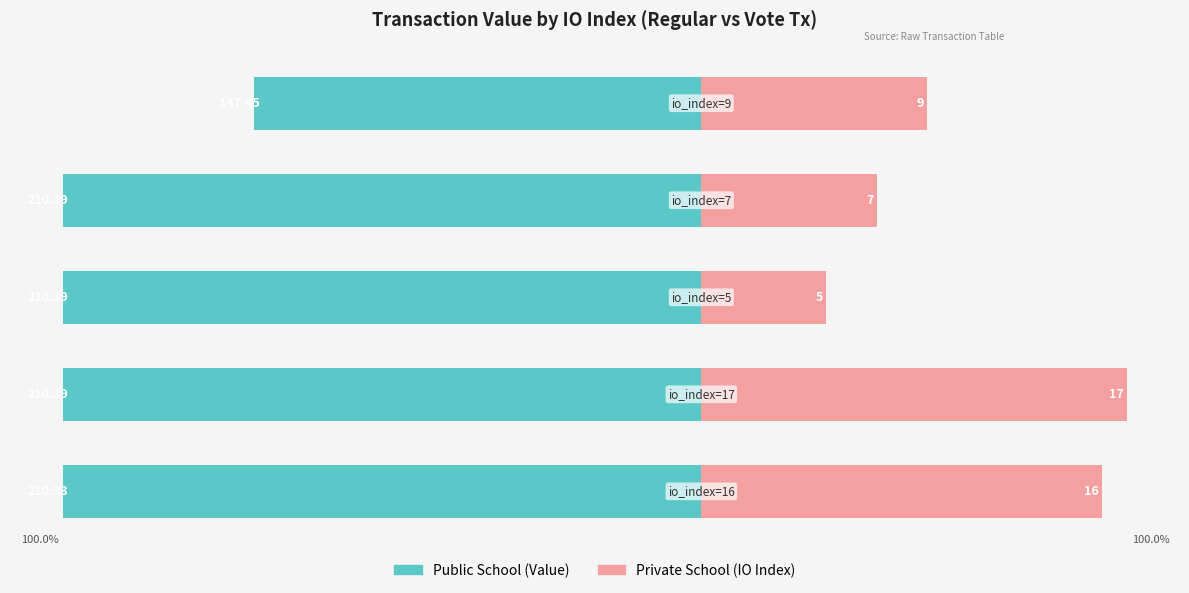

How many bars are there in total?

10